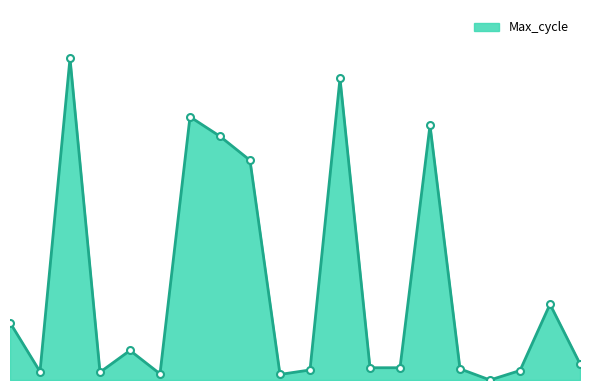

How many lines are shown in the chart?

1